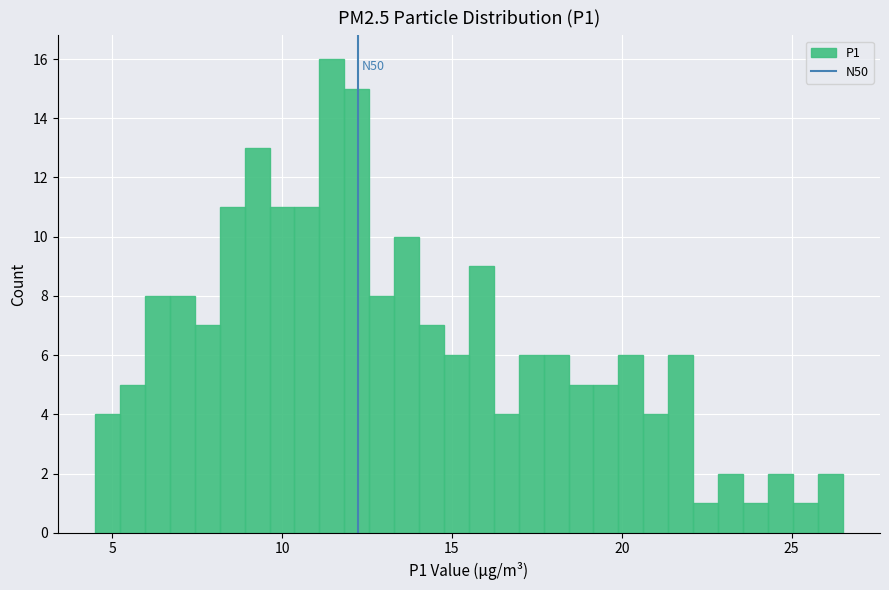

Read against the x-axis, roughly where is the centre of the tallest bar?

11.5